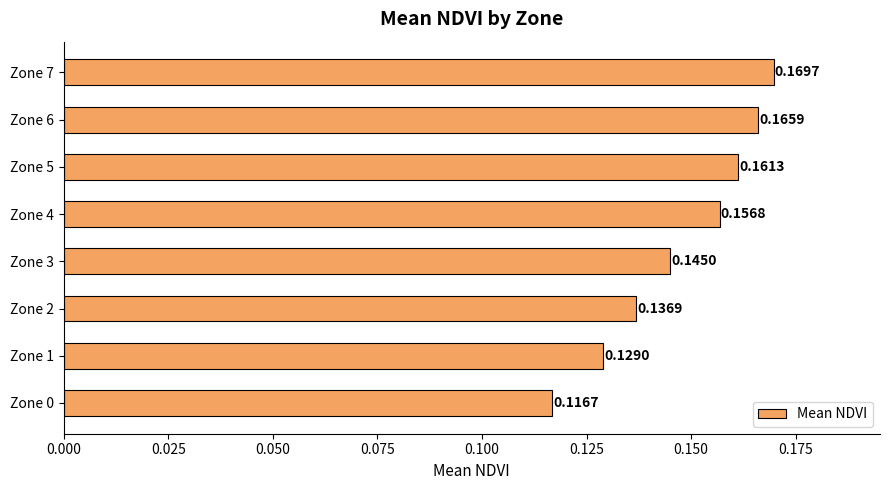

Rank the categories by value from lowest to highest.

Zone 0, Zone 1, Zone 2, Zone 3, Zone 4, Zone 5, Zone 6, Zone 7